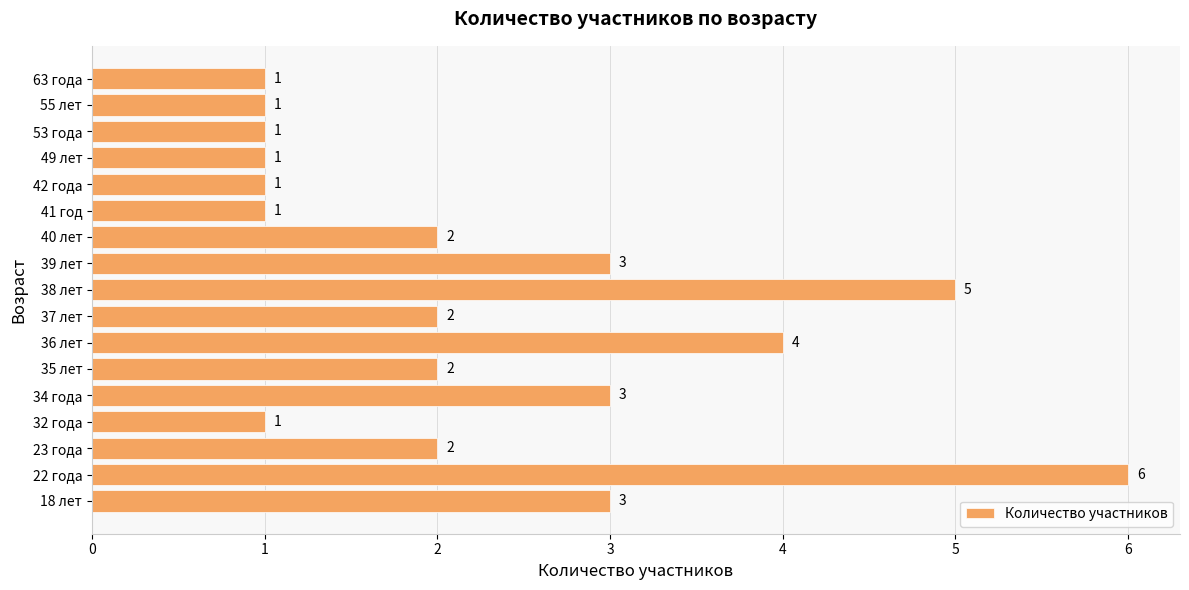

The value at 23 года is 2. True or false?

True